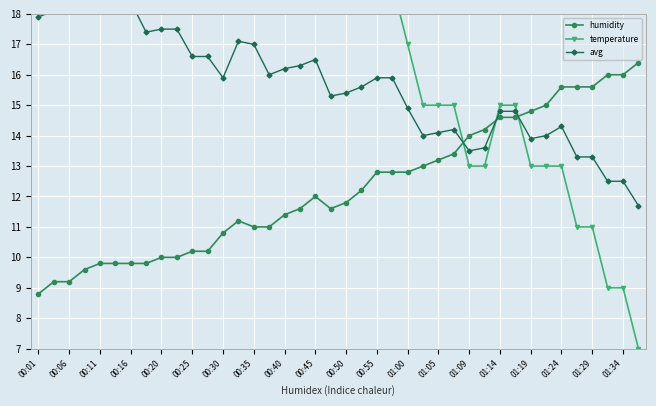

At which label is humidity closest to 12?

00:45